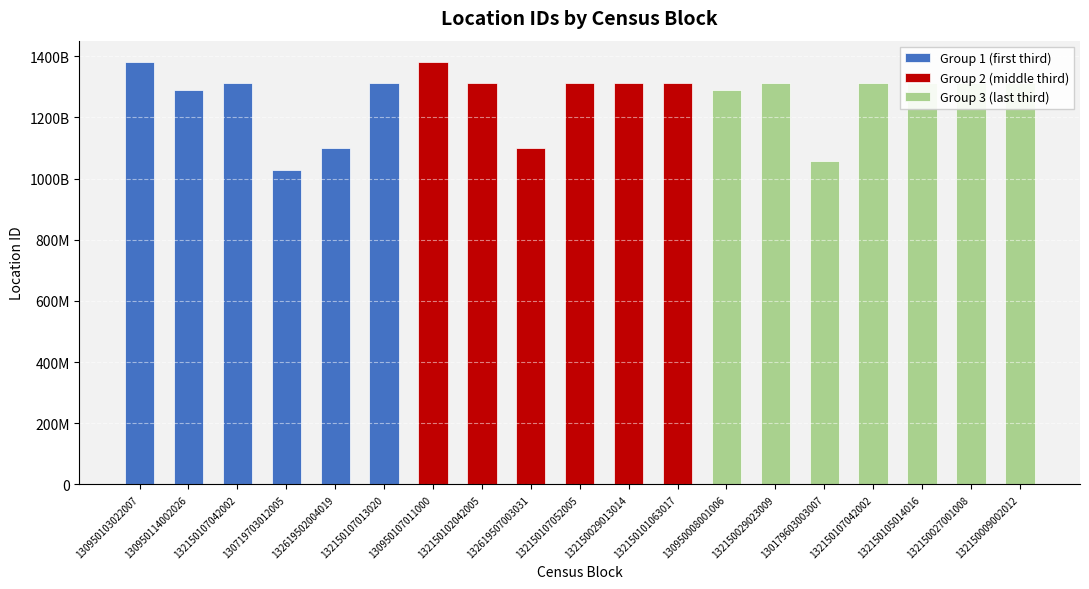

Read the value at 132150029013014, to the nearest 100.

1312778400